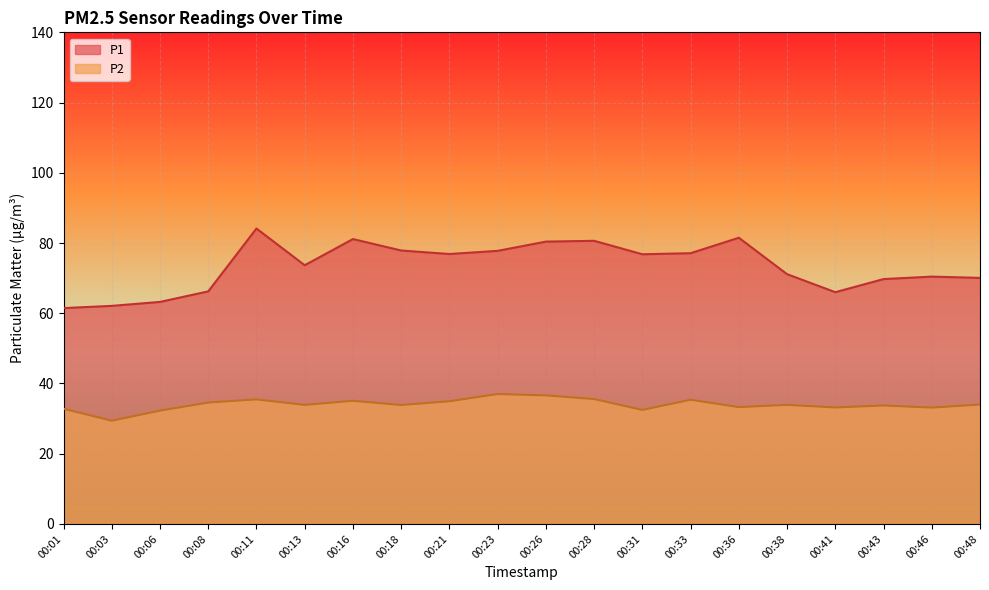

Reading left to right, list all the values displayed in this chart.

P1: 00:01=61.5	00:03=62.1	00:06=63.2	00:08=66.2	00:11=84.1	00:13=73.7	00:16=81.1	00:18=77.9	00:21=76.9	00:23=77.8	00:26=80.4	00:28=80.6	00:31=76.8	00:33=77.1	00:36=81.5	00:38=71.1	00:41=66.0	00:43=69.7	00:46=70.4	00:48=70.1
P2: 00:01=32.8	00:03=29.4	00:06=32.3	00:08=34.6	00:11=35.5	00:13=33.9	00:16=35.1	00:18=33.9	00:21=34.9	00:23=37.0	00:26=36.6	00:28=35.6	00:31=32.5	00:33=35.4	00:36=33.3	00:38=33.9	00:41=33.2	00:43=33.7	00:46=33.1	00:48=34.0